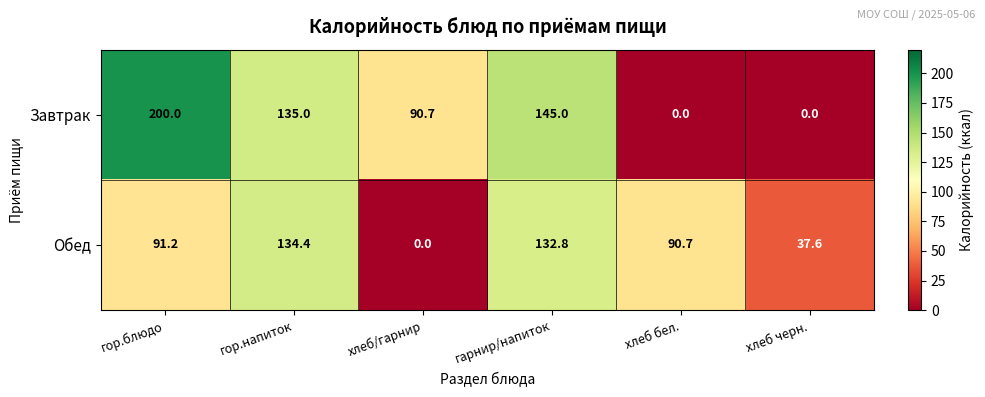

At which label does Завтрак first exceed 135?

гор.блюдо